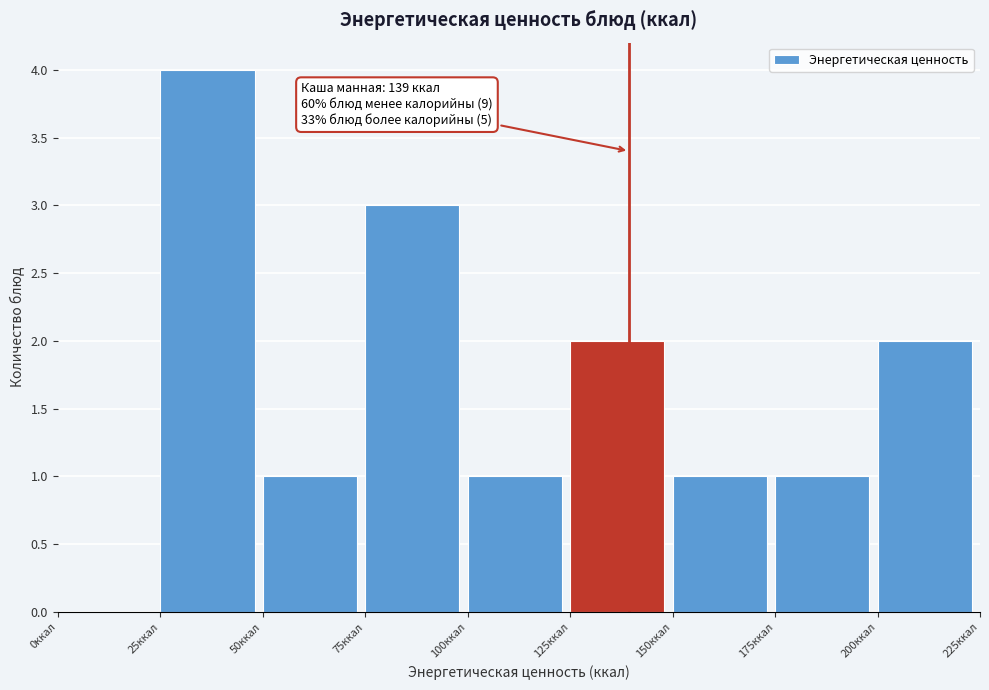

Which range on the x-axis has the tallest bar?

25 to 50